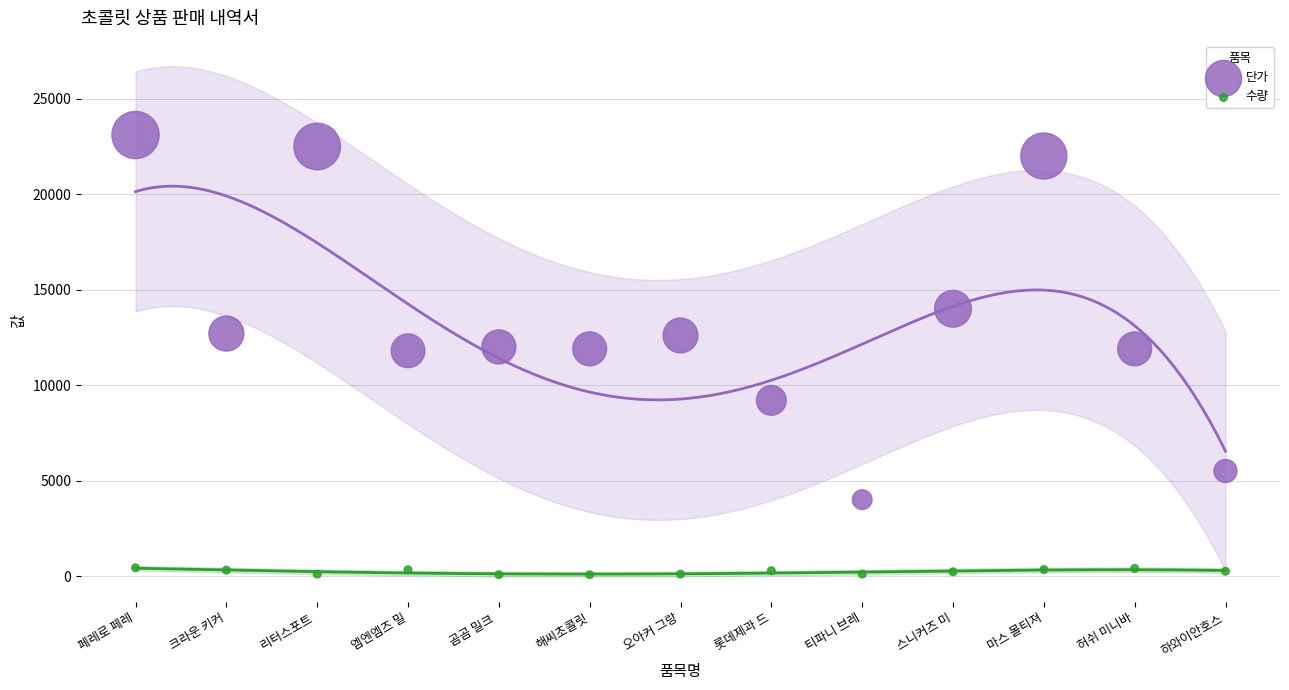

What are all the series names shown in the legend?

단가, 수량